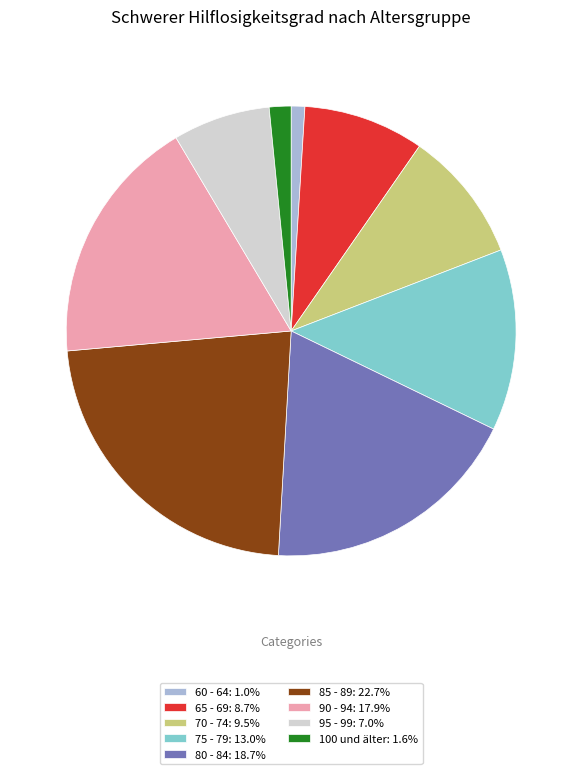

Is the sum of 85 - 89: 22.7% and 70 - 74: 9.5% greater than half?

No